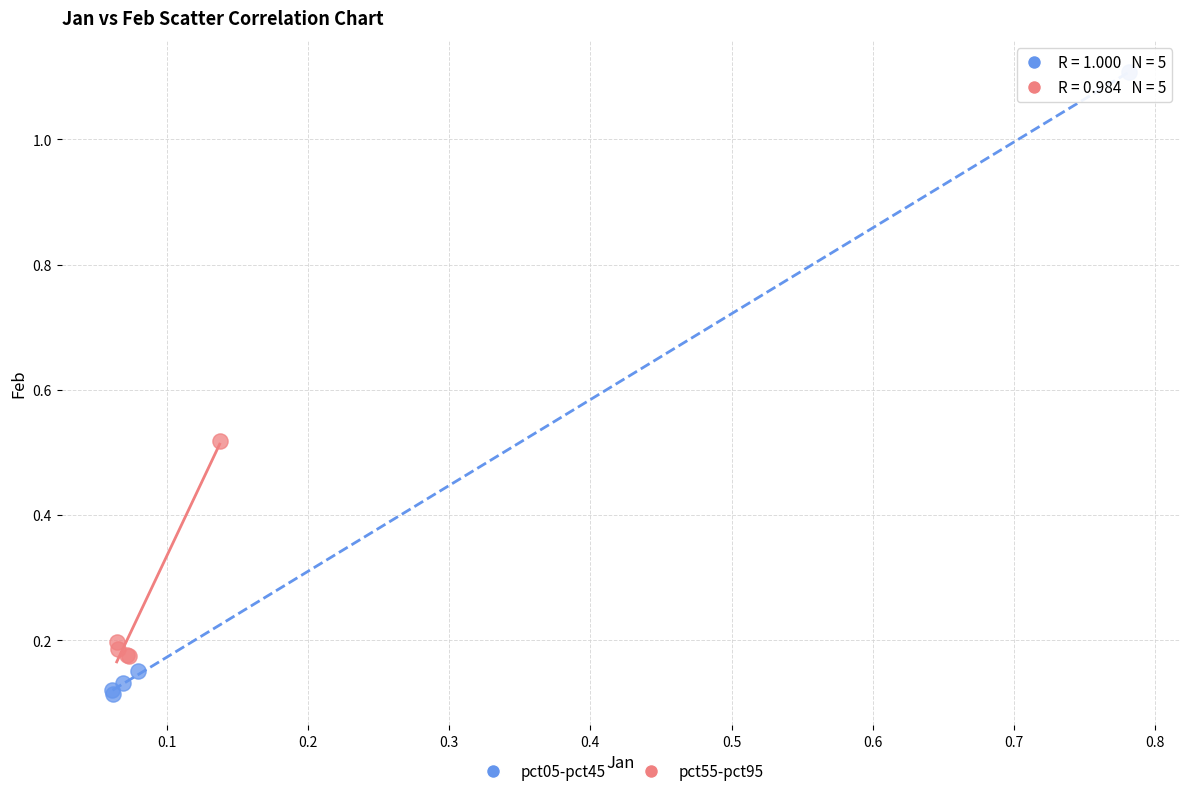

Which series has the widest spread of Y values?

pct05-pct45